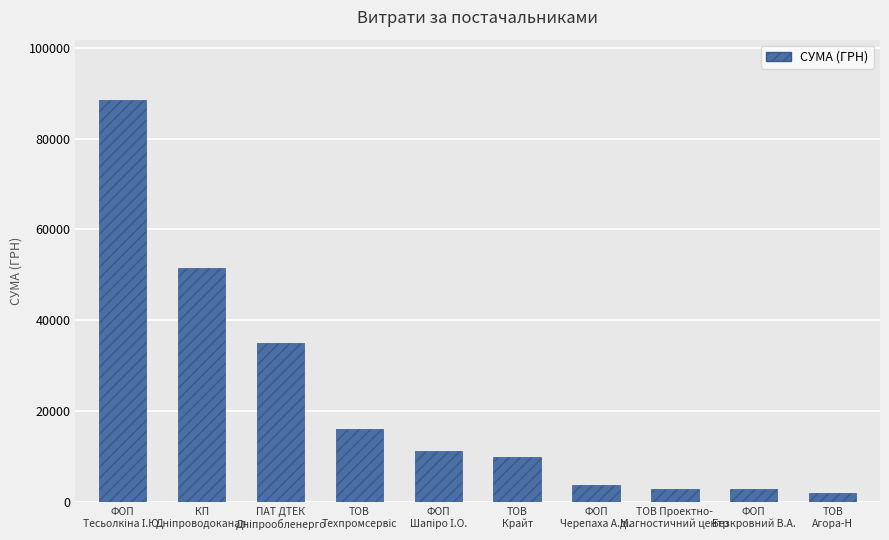

What is the smallest value displayed?

2013.0